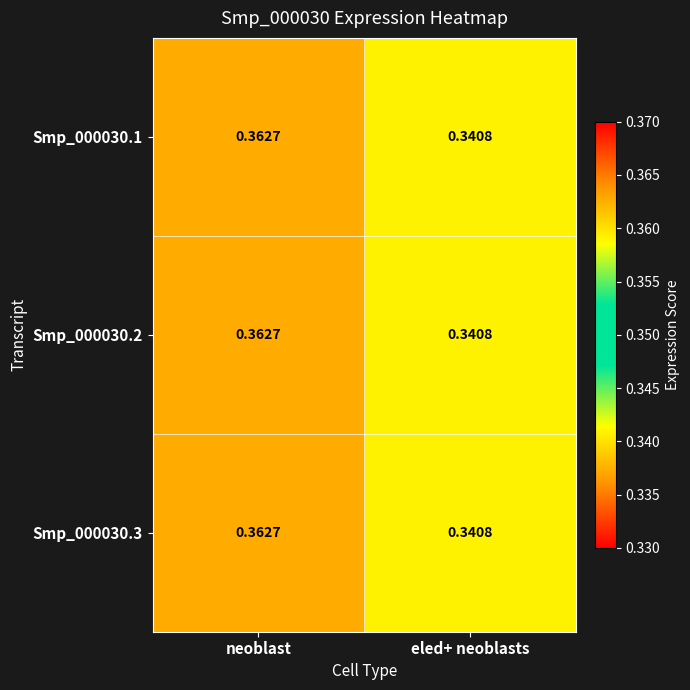

Which category has the lowest value in the Smp_000030.1 series?

eled+ neoblasts